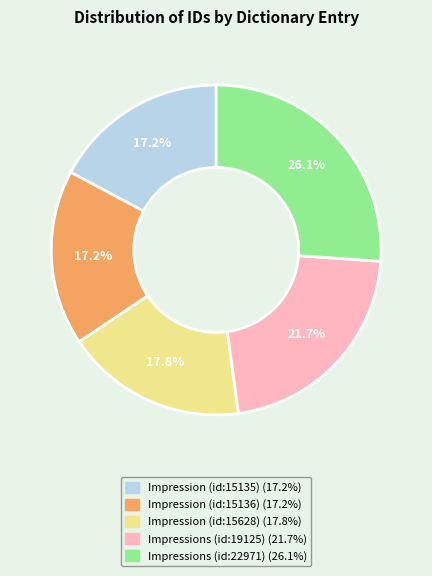

Approximately how many times larger is the value at Impression (id:15136) compared to Impressions (id:22971)?

0.7